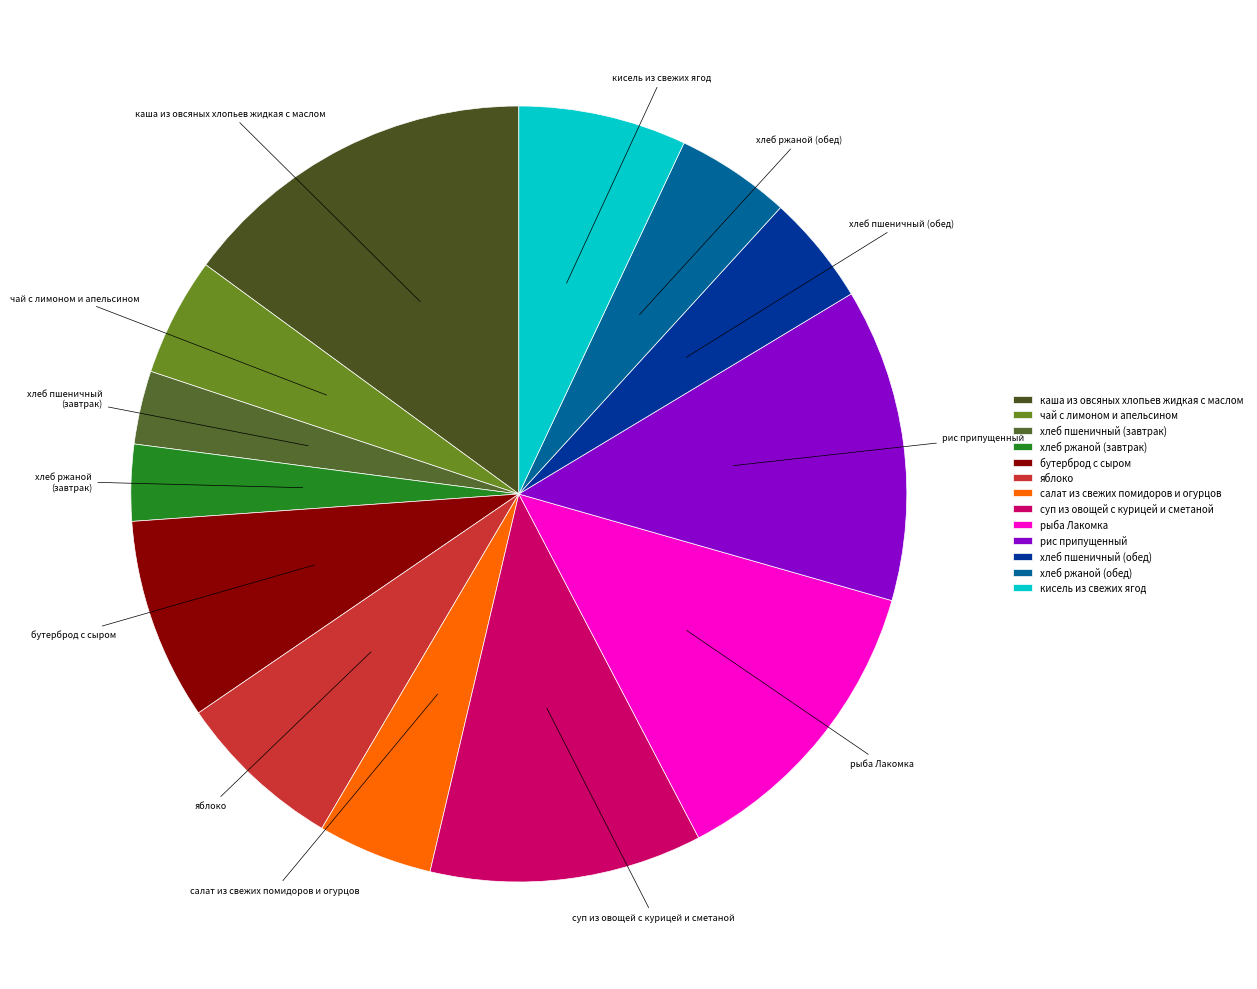

Between хлеб ржаной (завтрак) and рыба Лакомка, which is larger?

рыба Лакомка